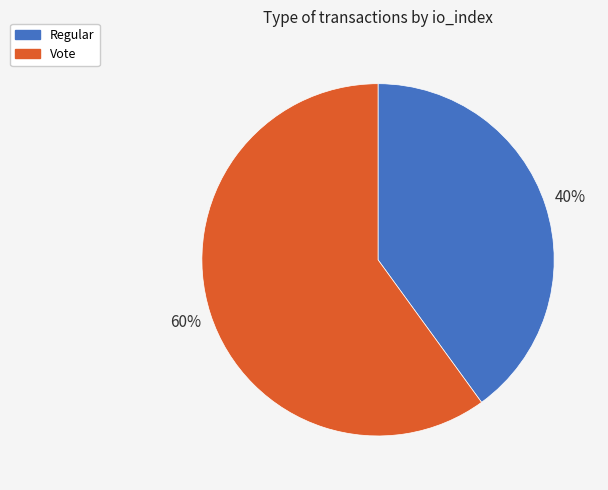

What is the majority slice?

Vote